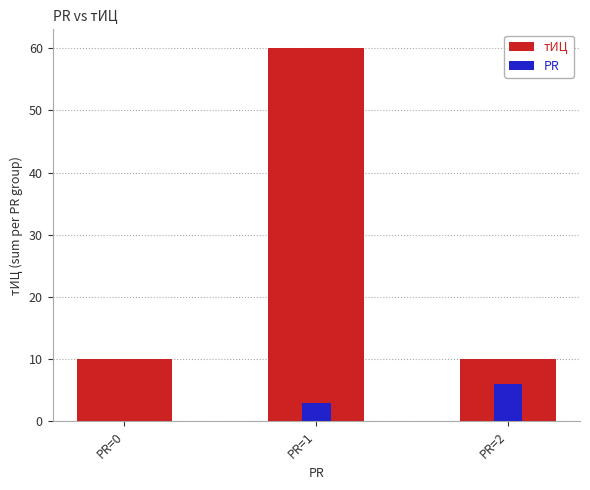

What are all the series names shown in the legend?

тИЦ, PR